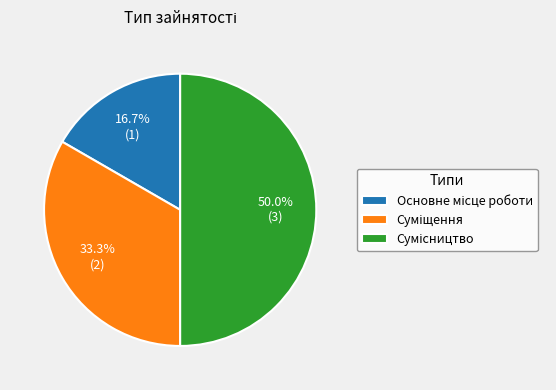

To the nearest percent, what percentage of the pie is Сумісництво?

50%